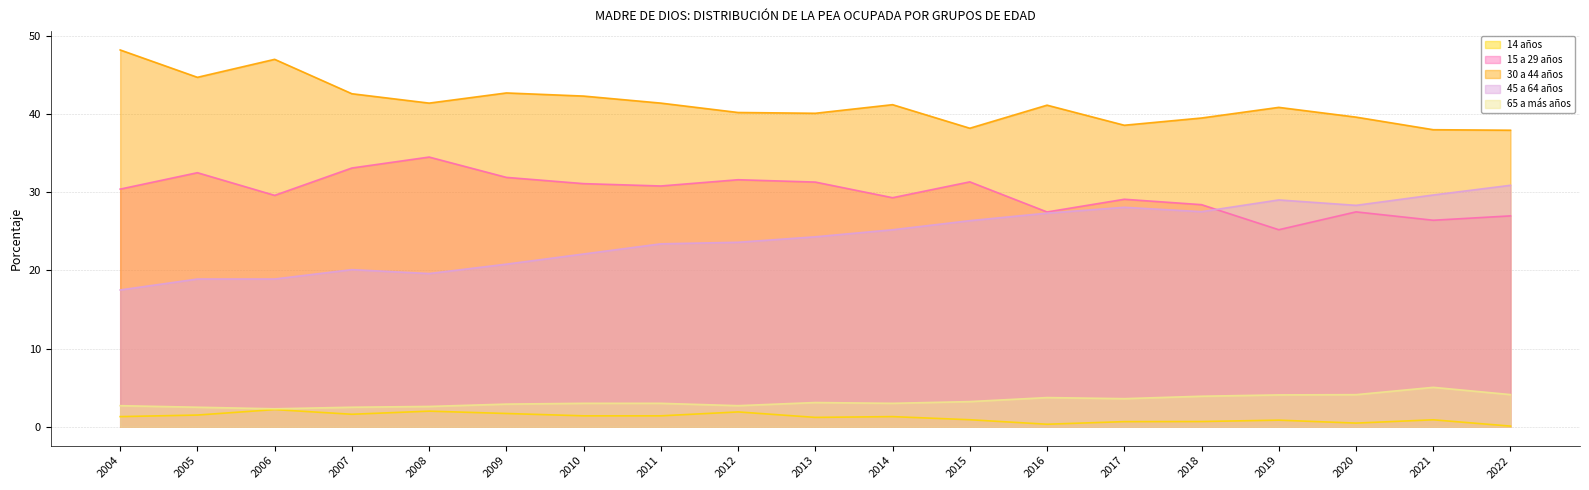

Which series has the largest total across all categories?

30 a 44 años